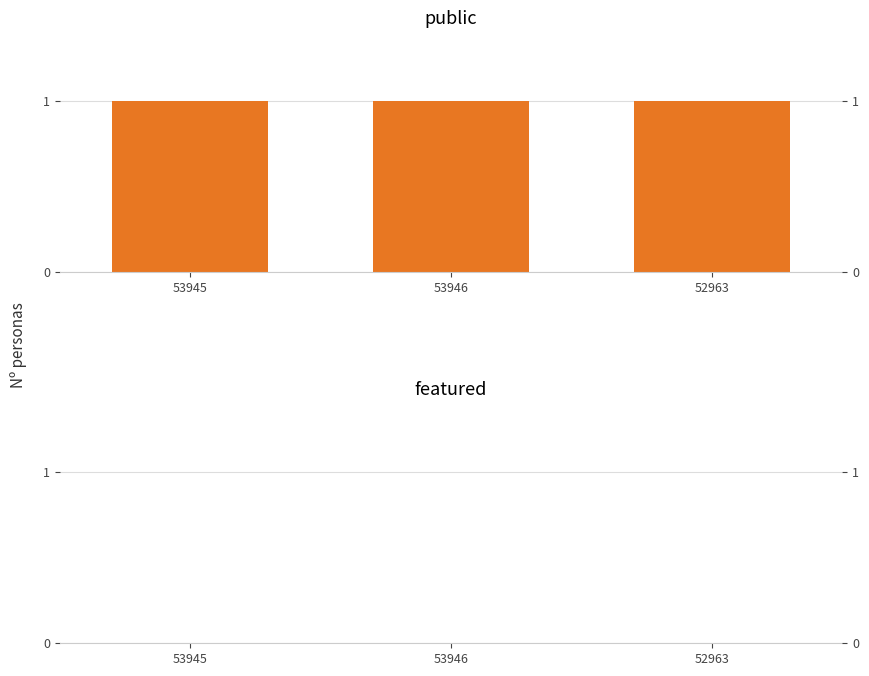

List the series in order of their overall mean, highest first.

public, featured